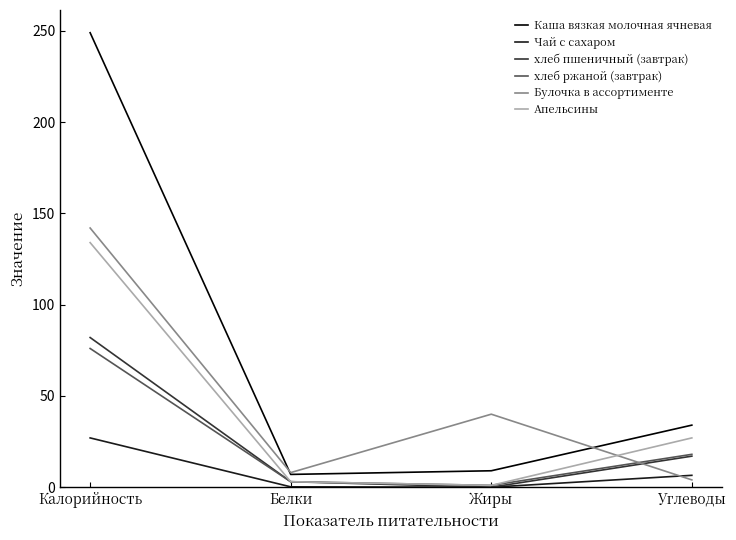

True or false: Каша вязкая молочная ячневая and хлеб пшеничный (завтрак) cross at least once.

False